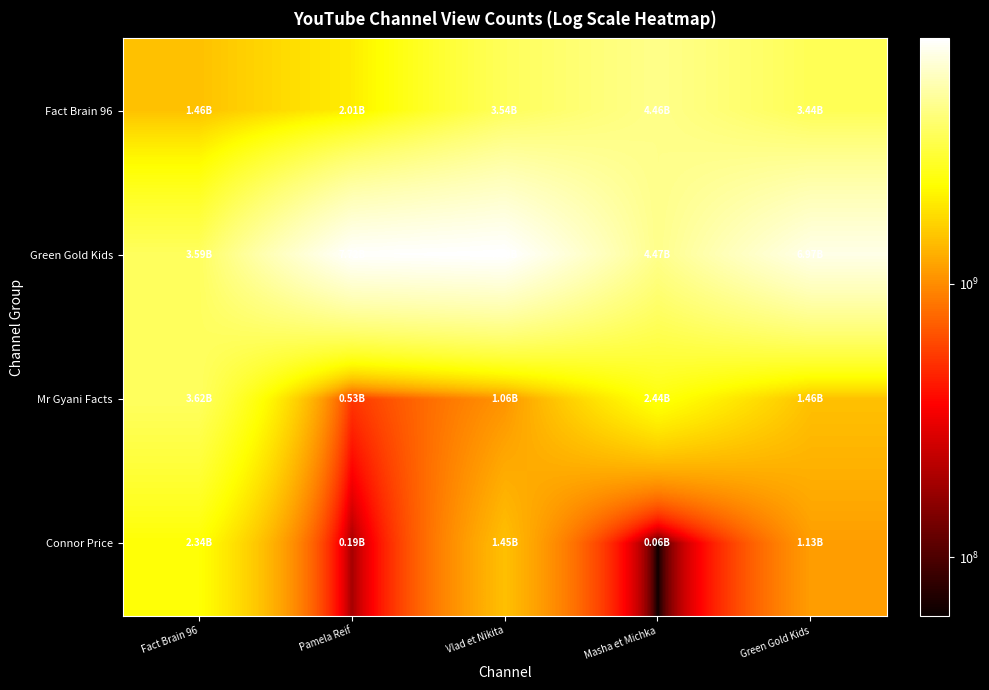

Which series changed the most between Pamela Reif and Vlad et Nikita?

Fact Brain 96